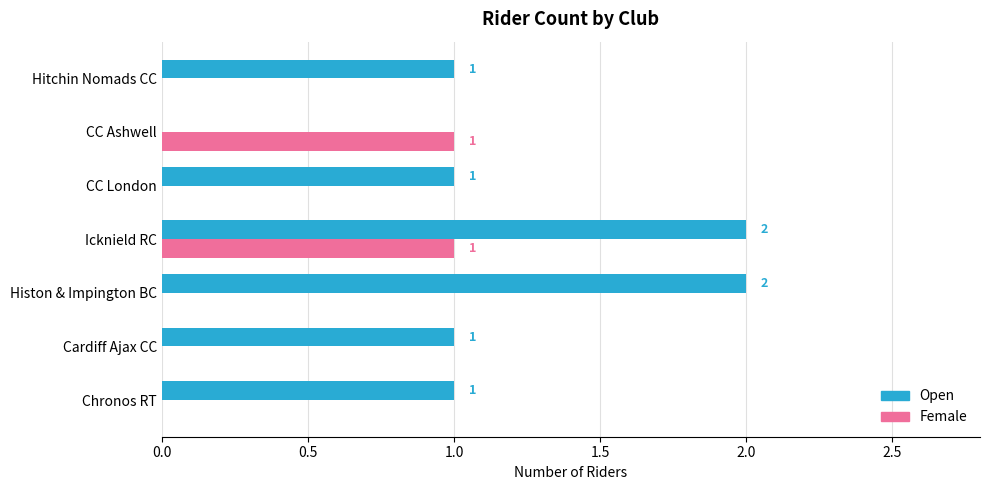

At which category is the sum across all series the highest?

Icknield RC